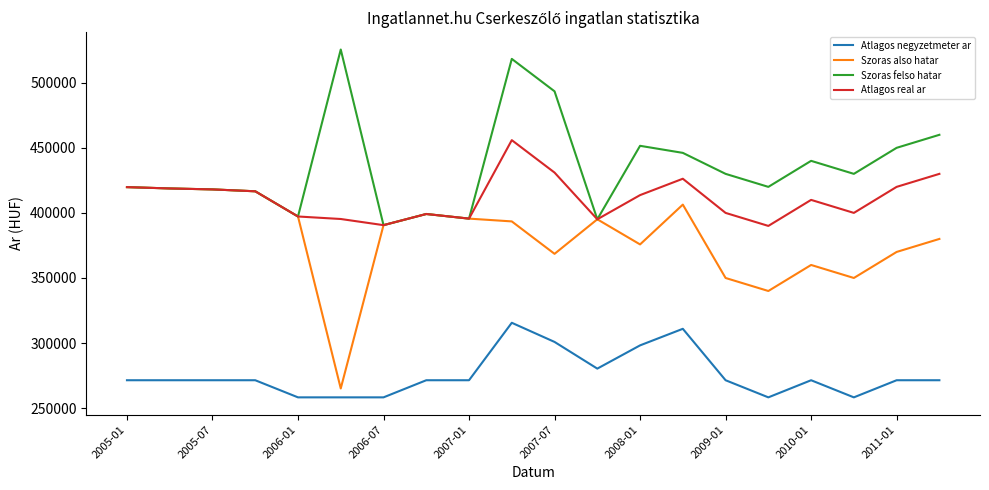

What are all the series names shown in the legend?

Atlagos negyzetmeter ar, Szoras also hatar, Szoras felso hatar, Atlagos real ar